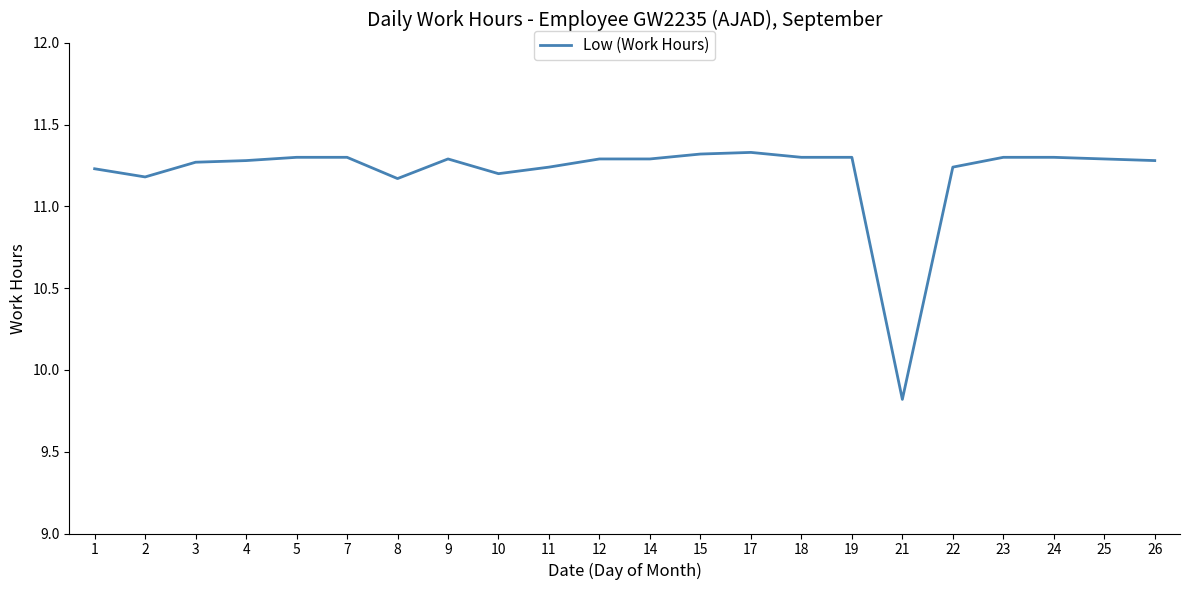

Approximately how many times larger is the value at 25 compared to 24?

1.0